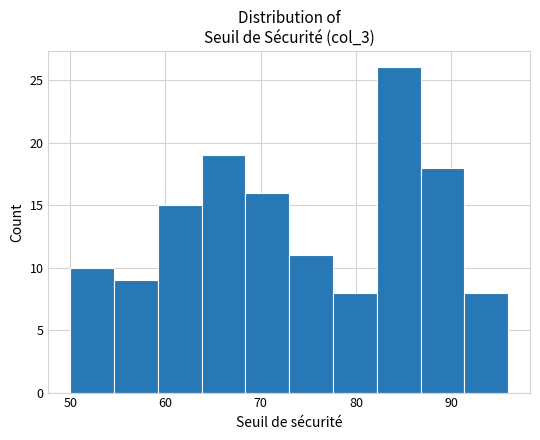

Reading left to right, list every bar in this chart as the range it spans on the x-axis followed by its height. Neither the bar edges nor the heights are printed on the chart, so give them approximately, as read against the axes.

50 to 55: 10
55 to 59: 9
59 to 64: 15
64 to 68: 19
68 to 73: 16
73 to 78: 11
78 to 82: 8
82 to 87: 26
87 to 91: 18
91 to 96: 8